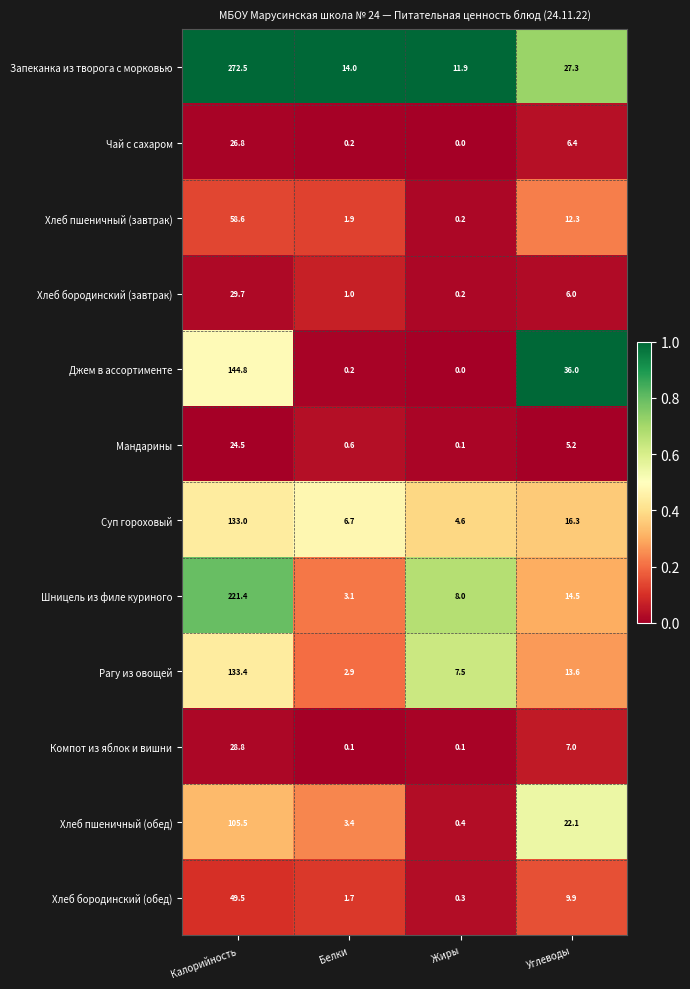

The value of Чай с сахаром at Жиры is 0.0. True or false?

True